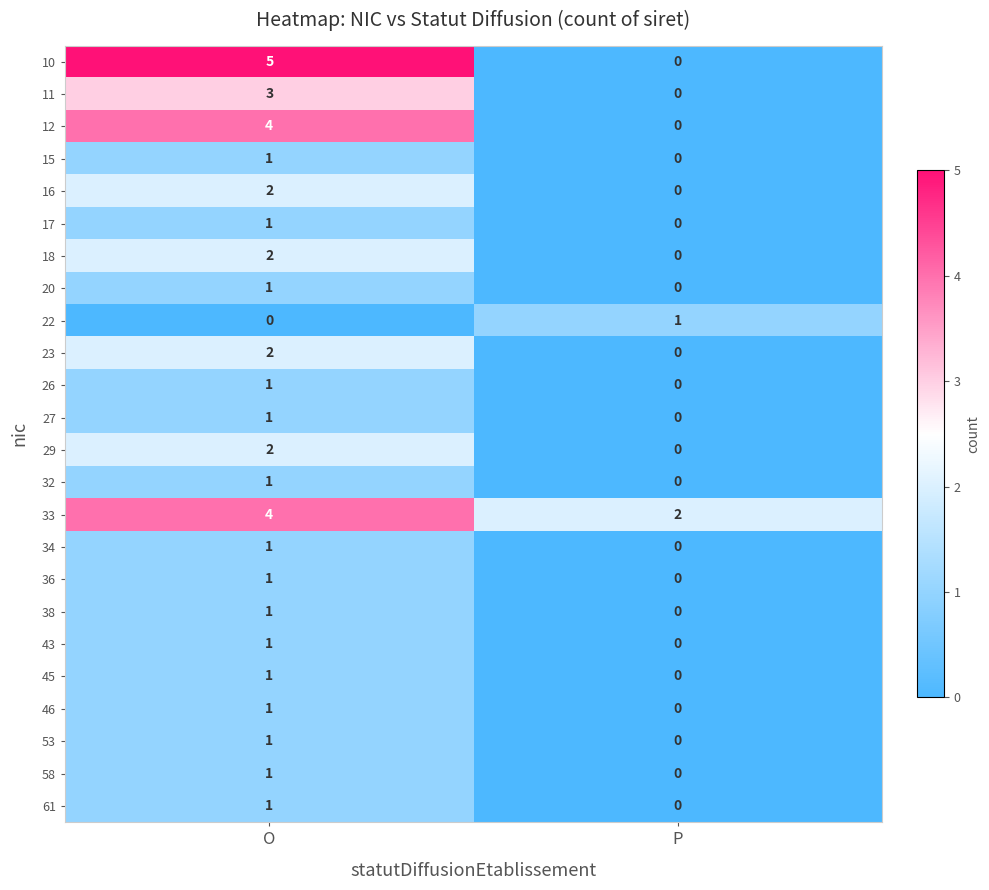

What is the difference between the 11 values at P and O?

3